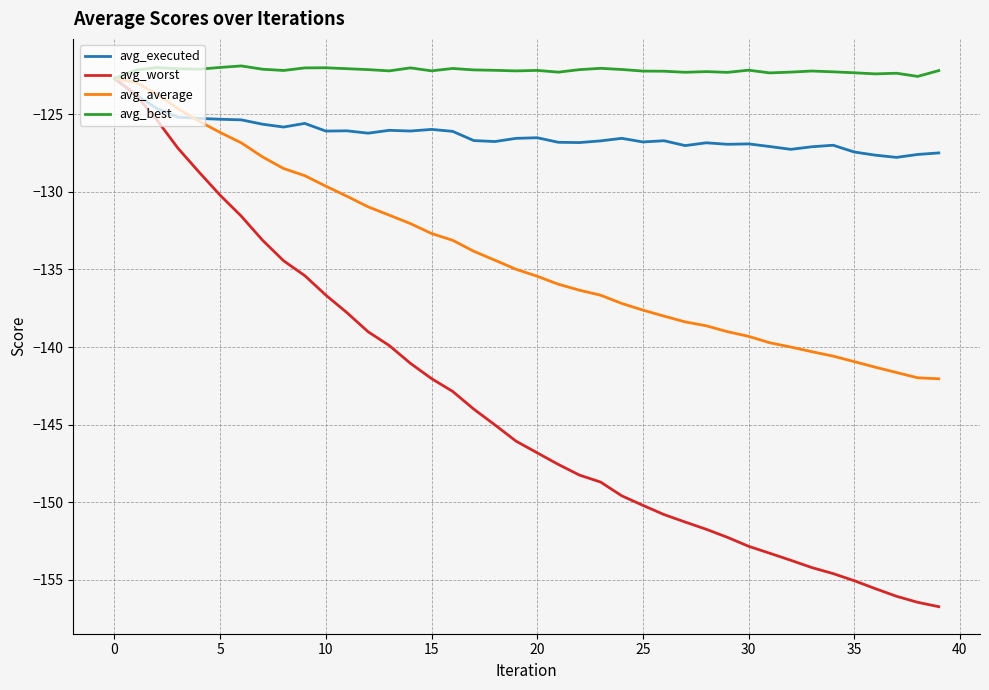

Which series has the largest total across all categories?

avg_best